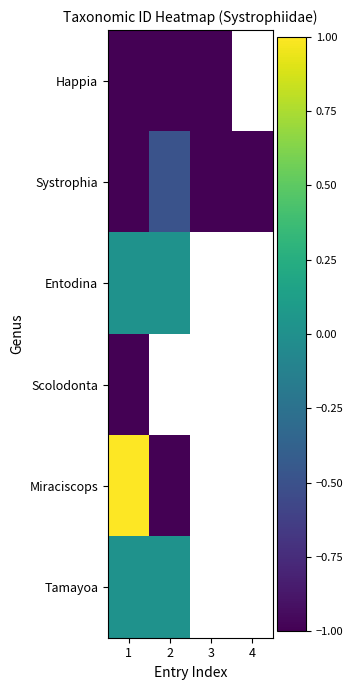

Which category has the lowest value across all series?

3